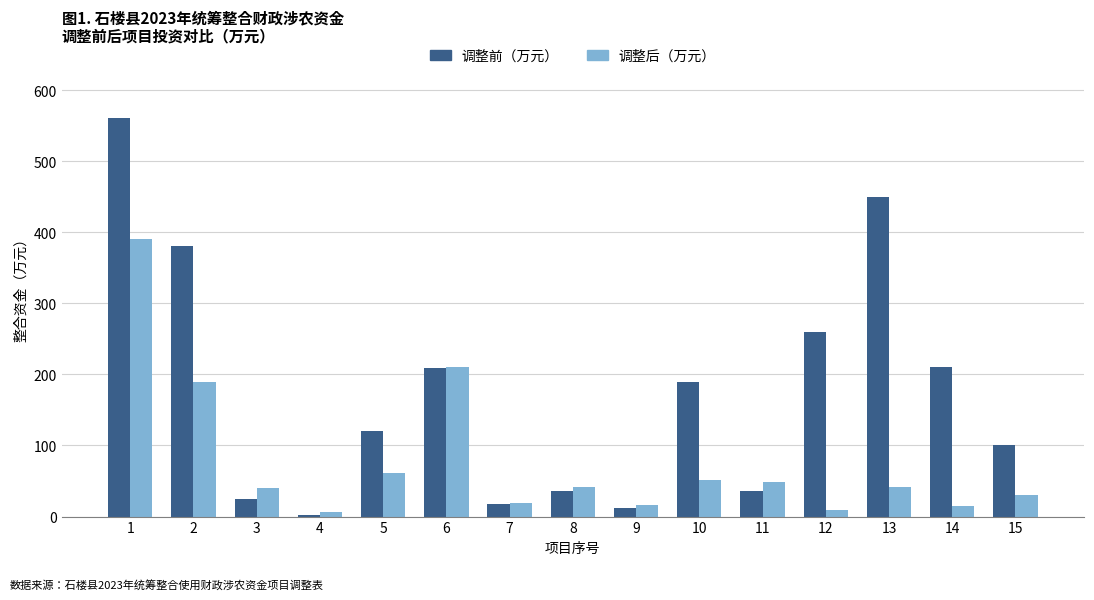

The value of 调整后（万元） at 7 is 18.8. True or false?

True